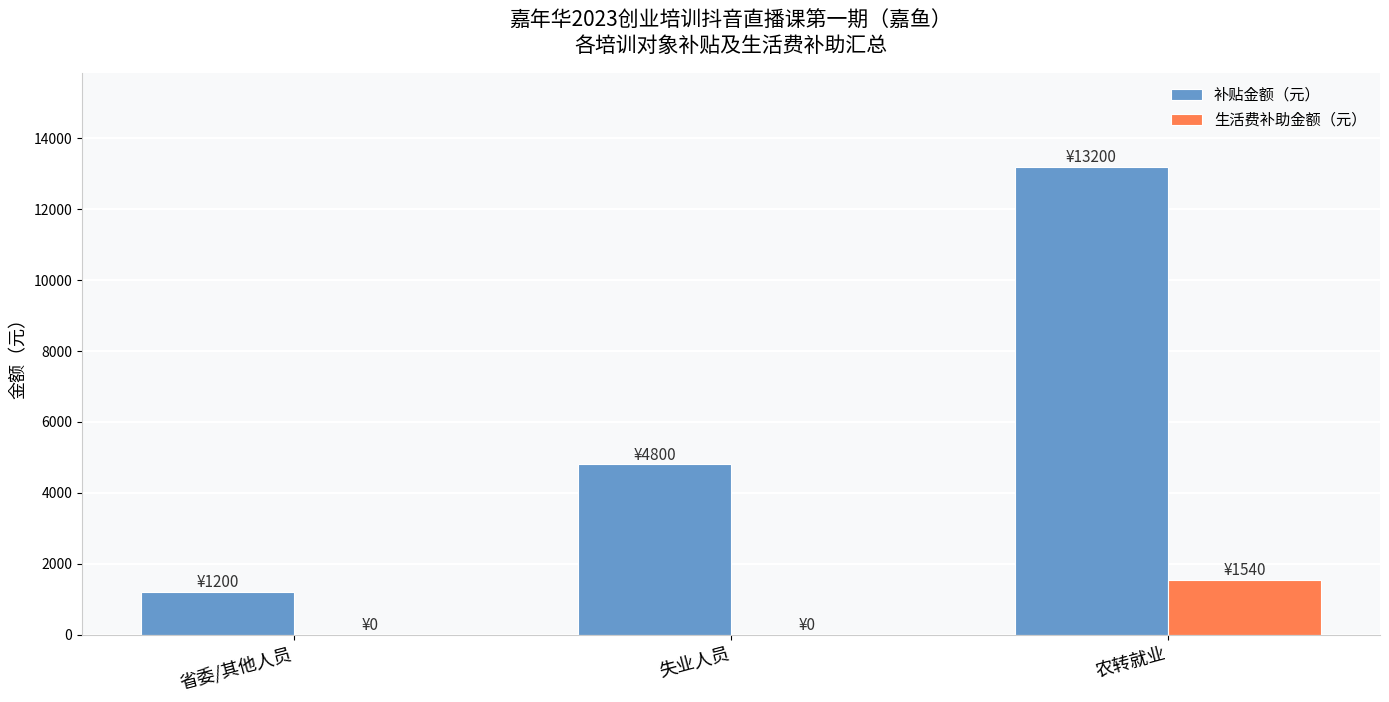

How many 补贴金额（元） values are between 1200 and 13200?

3